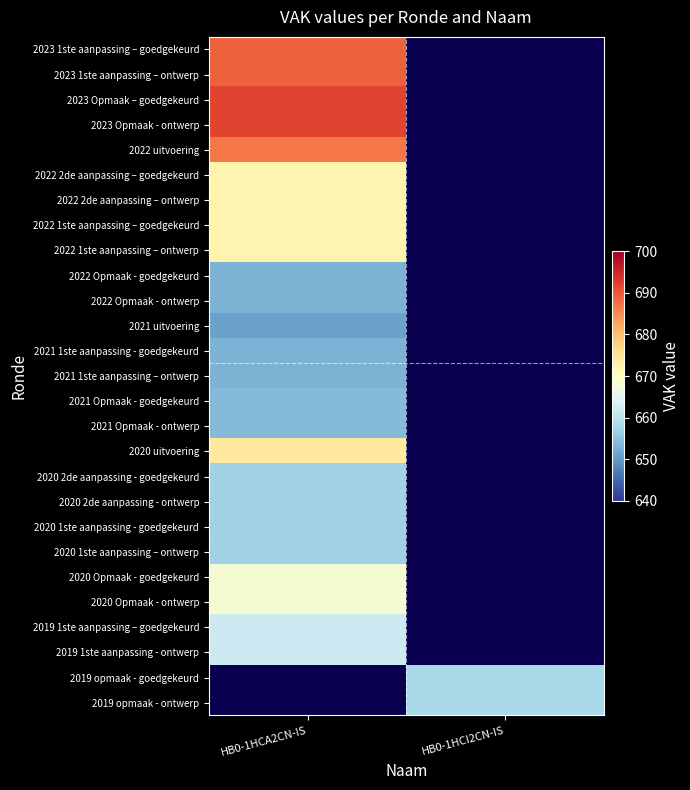

What is the highest value of the 2022 1ste aanpassing – ontwerp series?

672.0